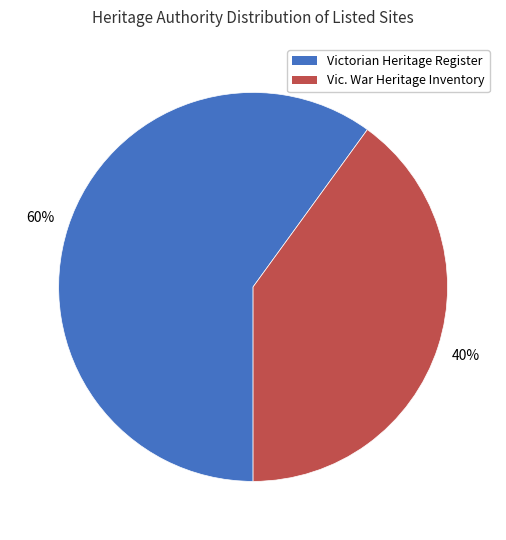

To the nearest percent, what is the average slice percentage?

50%